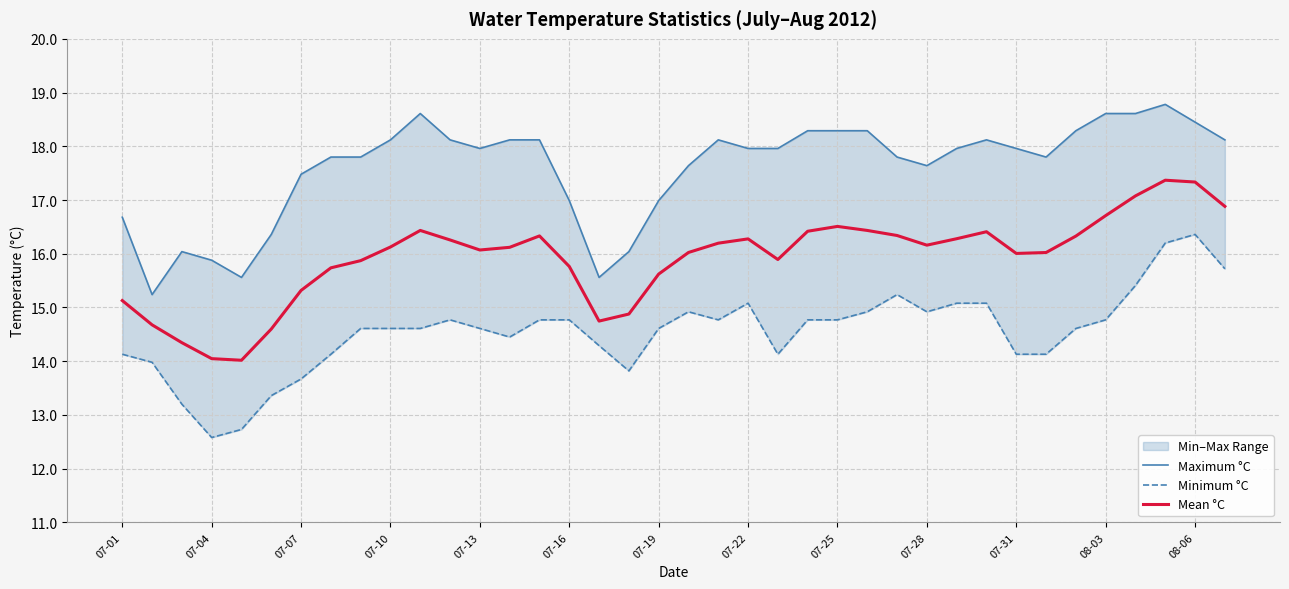

The Mean °C series shows 8.1 at 07-28. True or false?

False